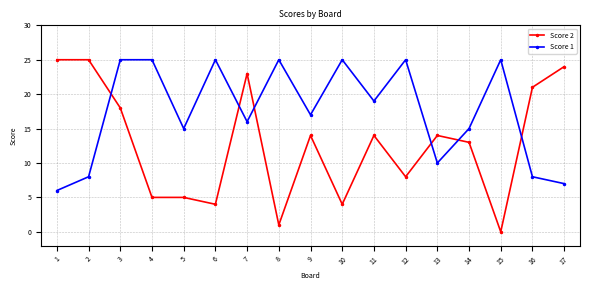

Does the chart have visible grid lines?

Yes